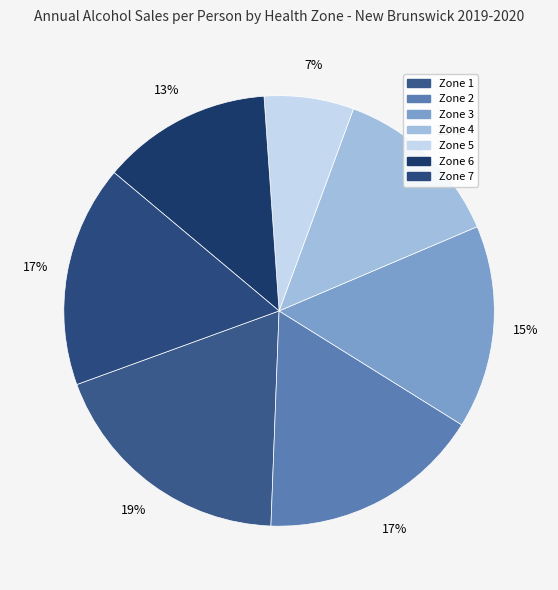

How many segments does this pie chart have?

7